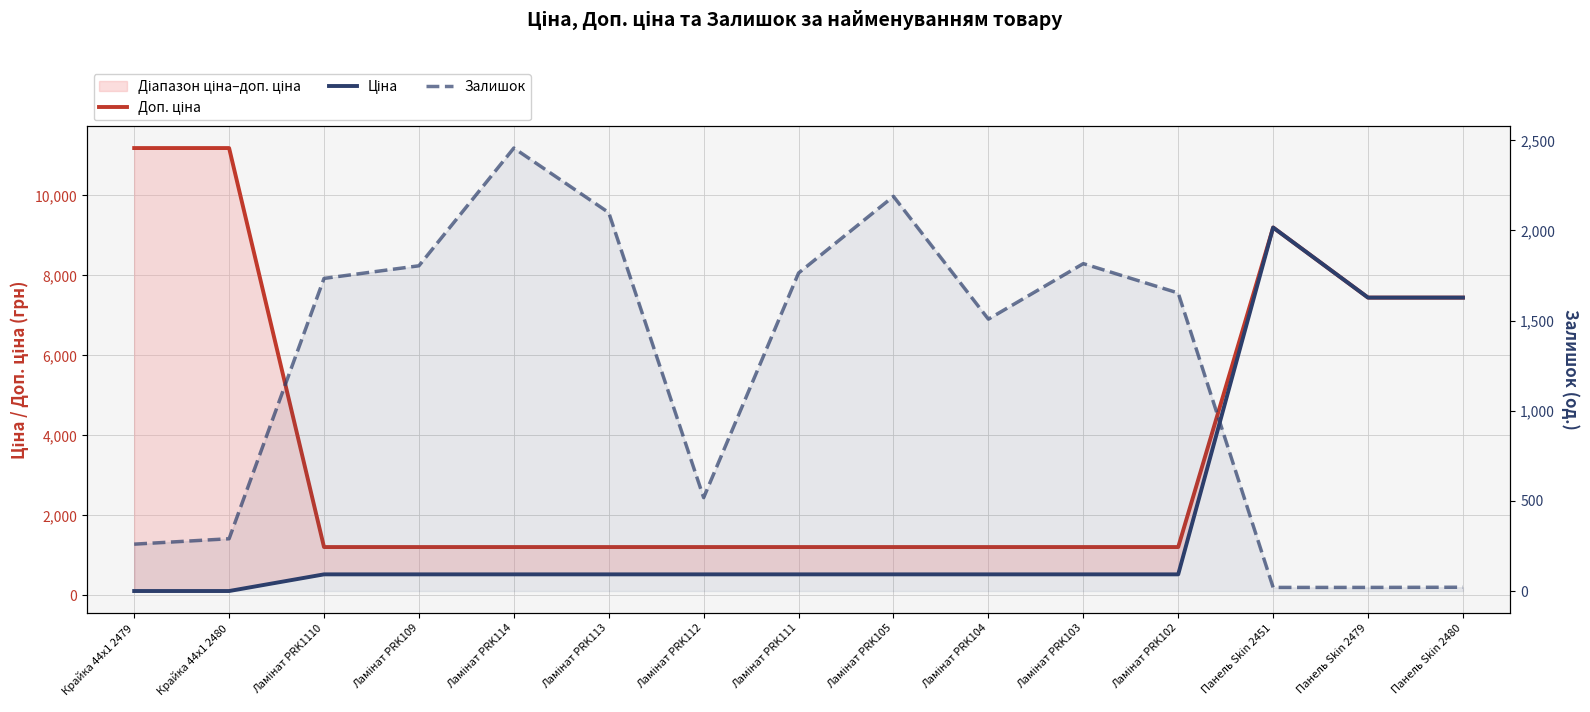

True or false: Доп. ціна has more than 1 points higher than both neighbors.

False